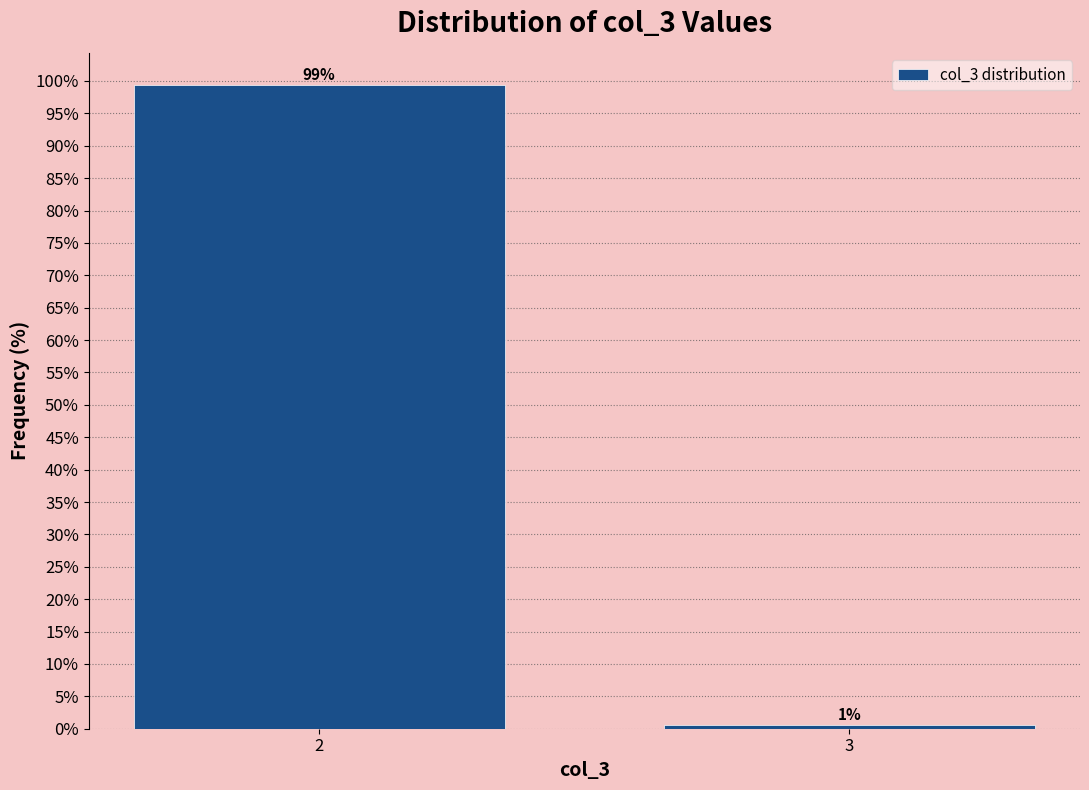

Is it true that the value at 2 is 36.1?

False